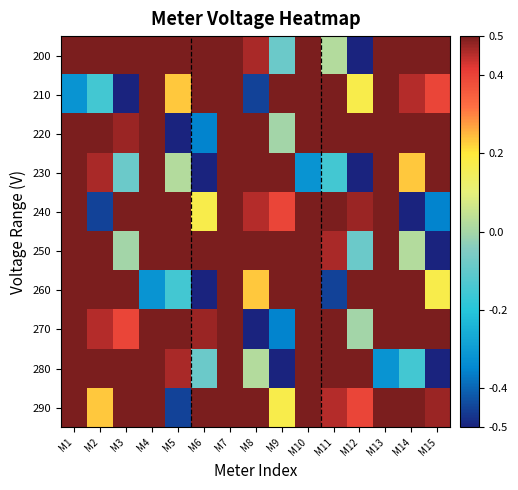

Rank the series at M7 from lowest to highest value.

200, 250, 240, 210, 260, 290, 220, 270, 280, 230